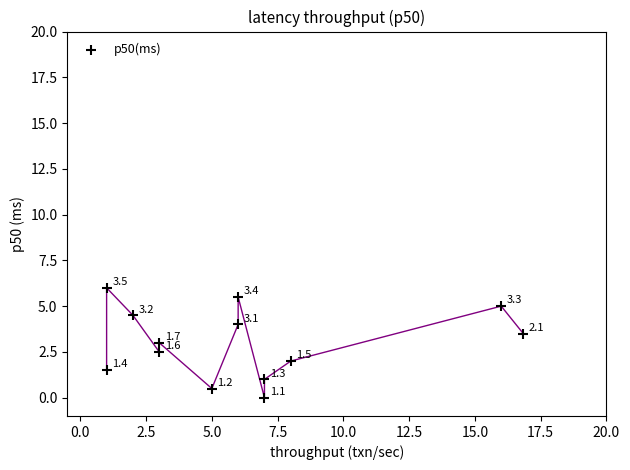

What Y value in the scatter plot is closest to 3?

3.0